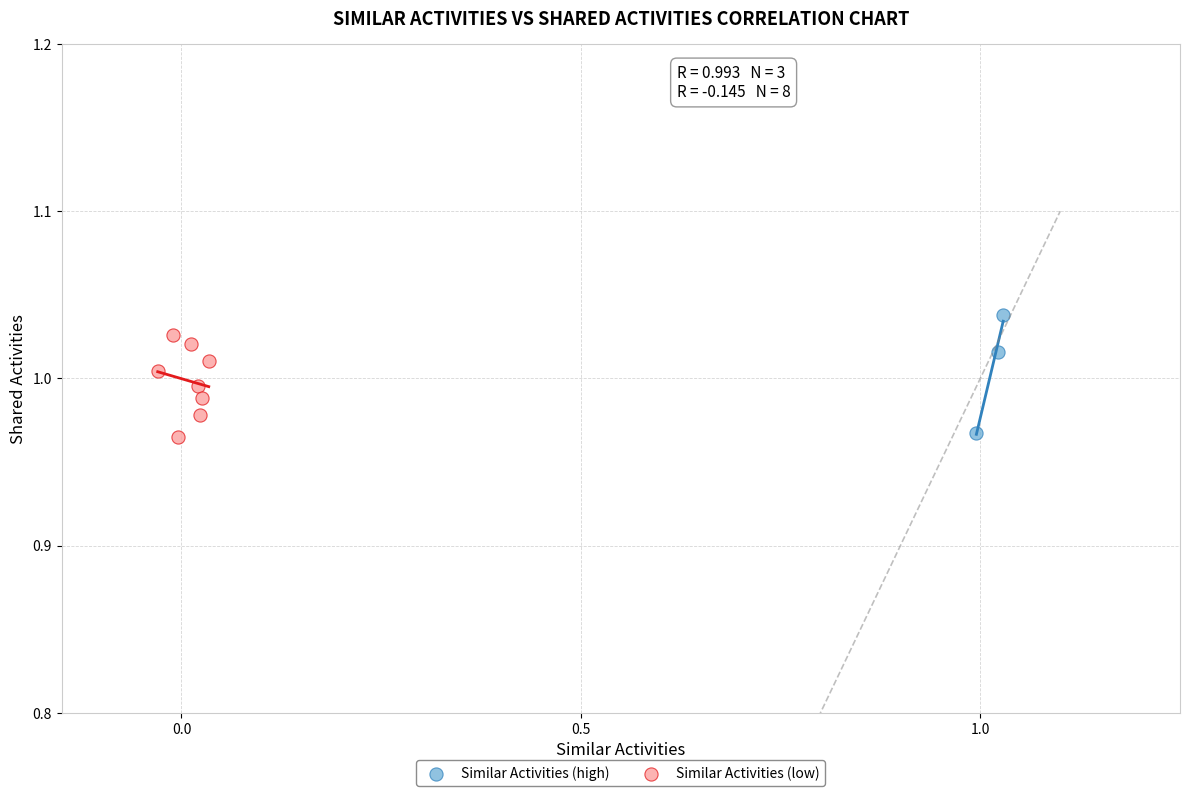

Which series contains the highest Y value?

Similar Activities (high)